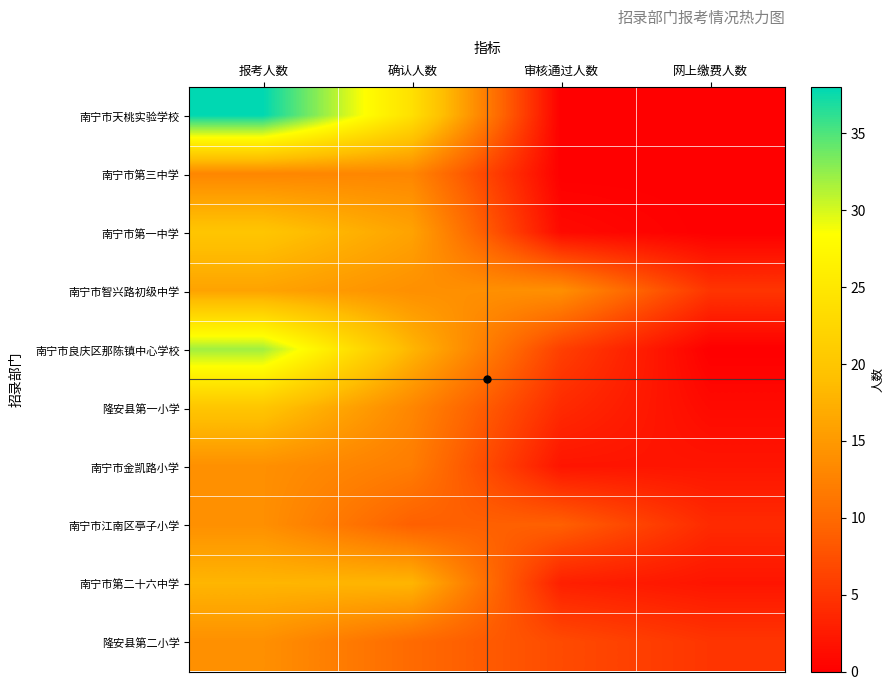

Reading left to right, what are all the values shown in this chart?

南宁市天桃实验学校: 报考人数=38	确认人数=24	审核通过人数=0	网上缴费人数=0
南宁市第三中学: 报考人数=13	确认人数=13	审核通过人数=0	网上缴费人数=0
南宁市第一中学: 报考人数=20	确认人数=16	审核通过人数=1	网上缴费人数=0
南宁市智兴路初级中学: 报考人数=16	确认人数=14	审核通过人数=14	网上缴费人数=5
南宁市良庆区那陈镇中心学校: 报考人数=32	确认人数=18	审核通过人数=6	网上缴费人数=0
隆安县第一小学: 报考人数=20	确认人数=13	审核通过人数=4	网上缴费人数=1
南宁市金凯路小学: 报考人数=14	确认人数=12	审核通过人数=2	网上缴费人数=2
南宁市江南区亭子小学: 报考人数=14	确认人数=9	审核通过人数=9	网上缴费人数=4
南宁市第二十六中学: 报考人数=18	确认人数=18	审核通过人数=3	网上缴费人数=2
隆安县第二小学: 报考人数=14	确认人数=10	审核通过人数=7	网上缴费人数=5